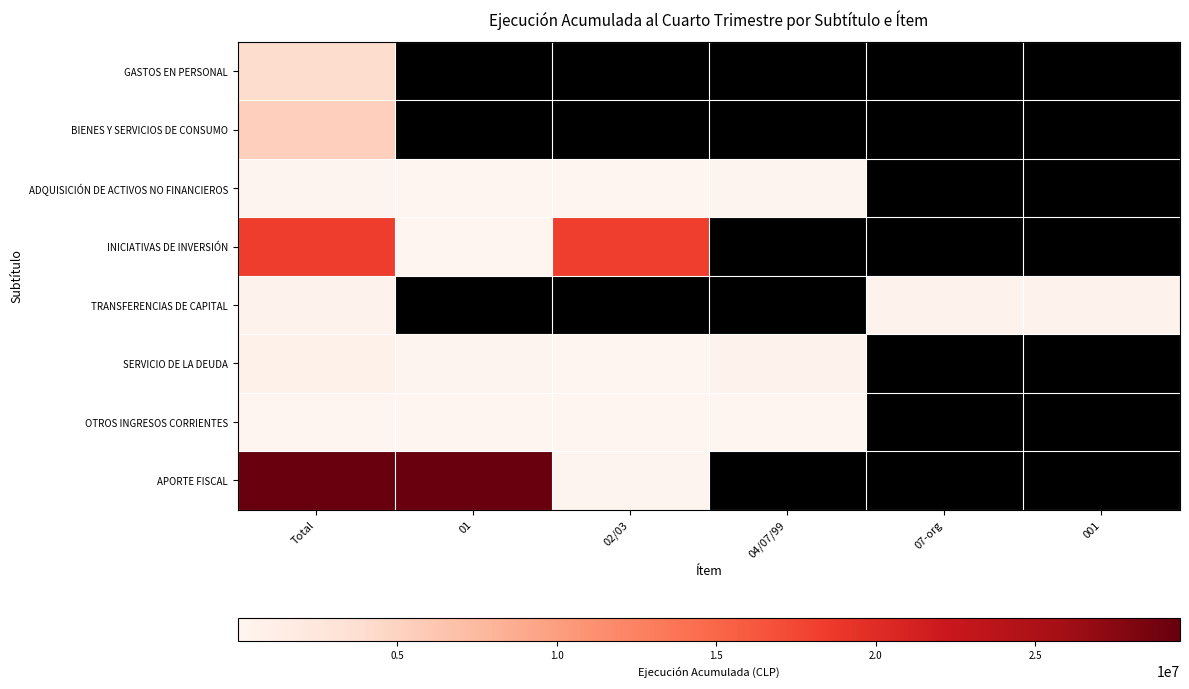

List the labels in order of APORTE FISCAL value, largest first.

Total, 01, 02/03, 04/07/99, 07-org, 001